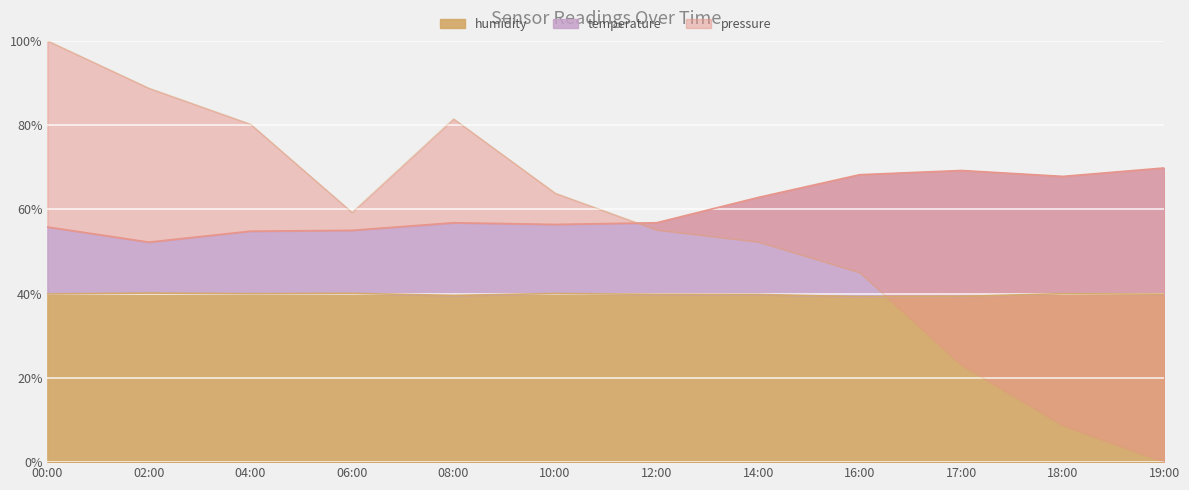

What is the lowest value of the humidity series?

39.3